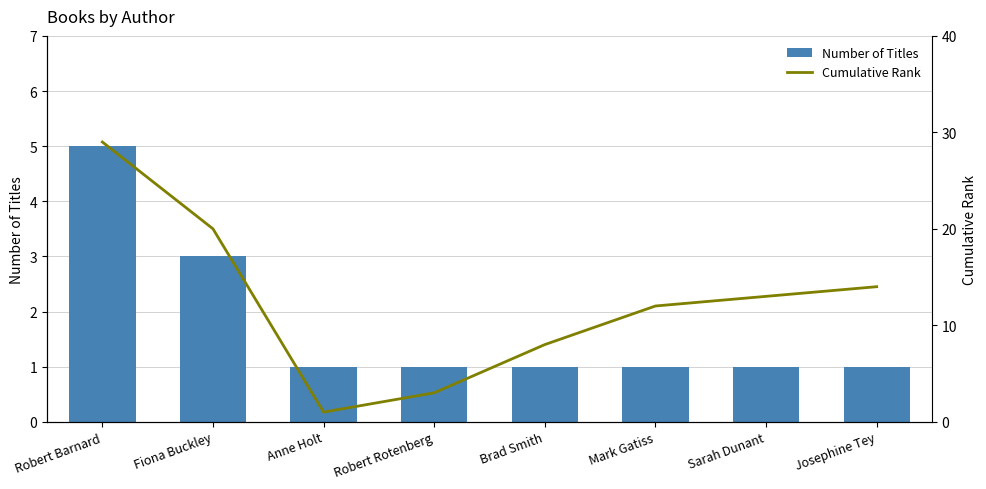

What position from the left is Robert Rotenberg?

4